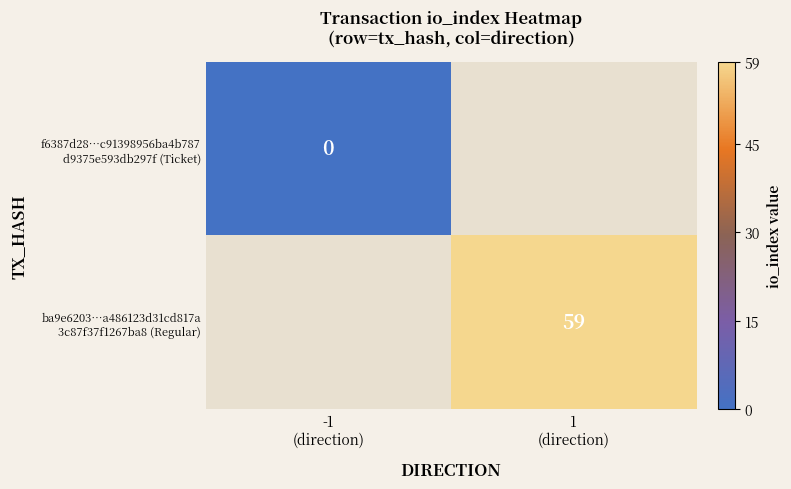

How many categories are shown in the chart?

2